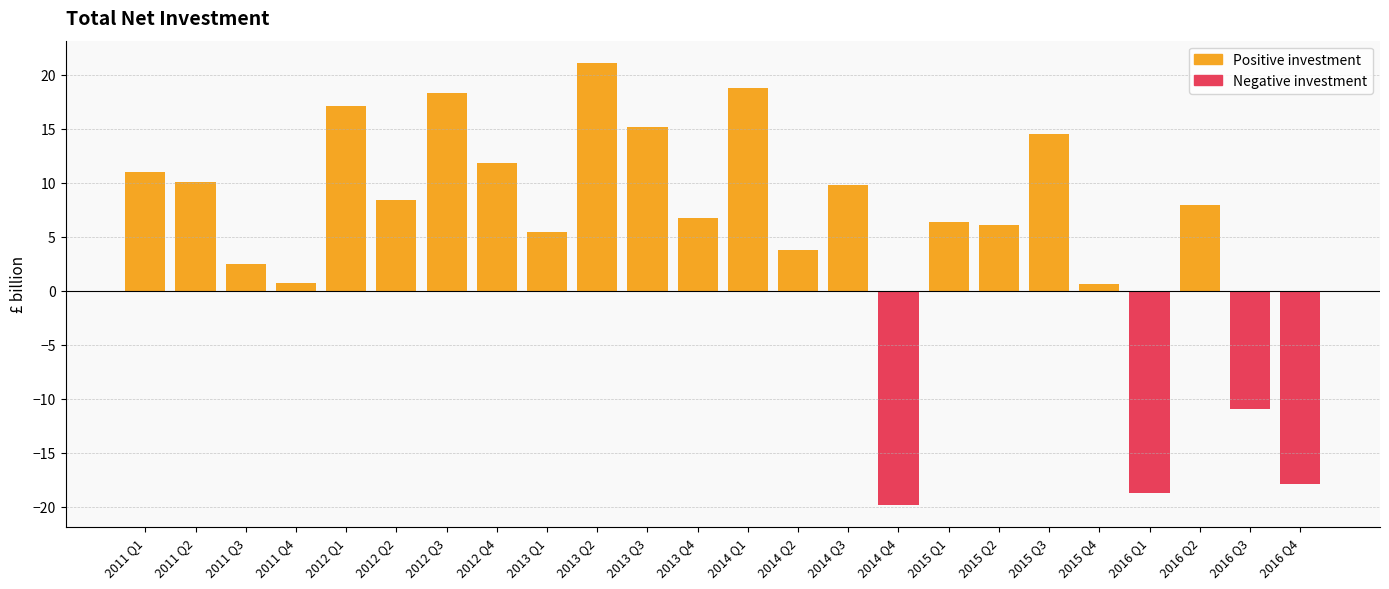

Which category has the lowest value across all series?

2014 Q4